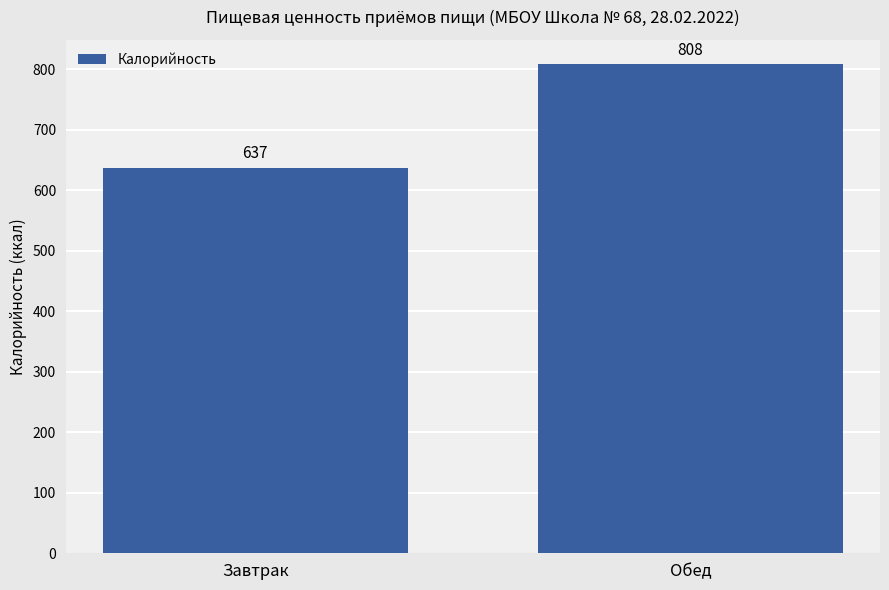

The value at Обед is 532. True or false?

False